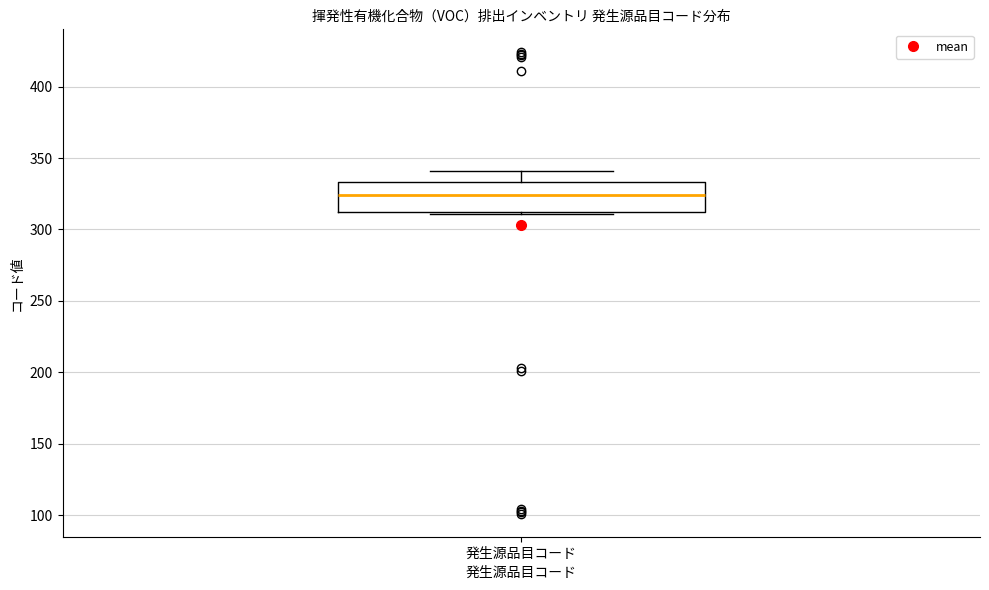

Read this box plot against the y-axis: the position of the median line, the range covered by the box, and the ends of both whiskers. The values are not printed on the chart, so give them approximately, as read against the axis.

median 325, box 315 to 335, whiskers 310 to 340